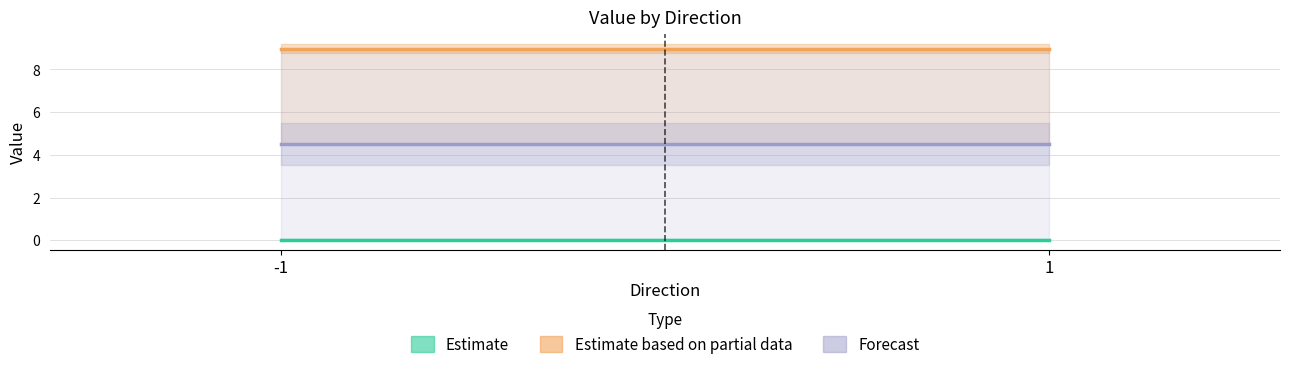

What is the spread (max minus min) of values at 1?

8.9